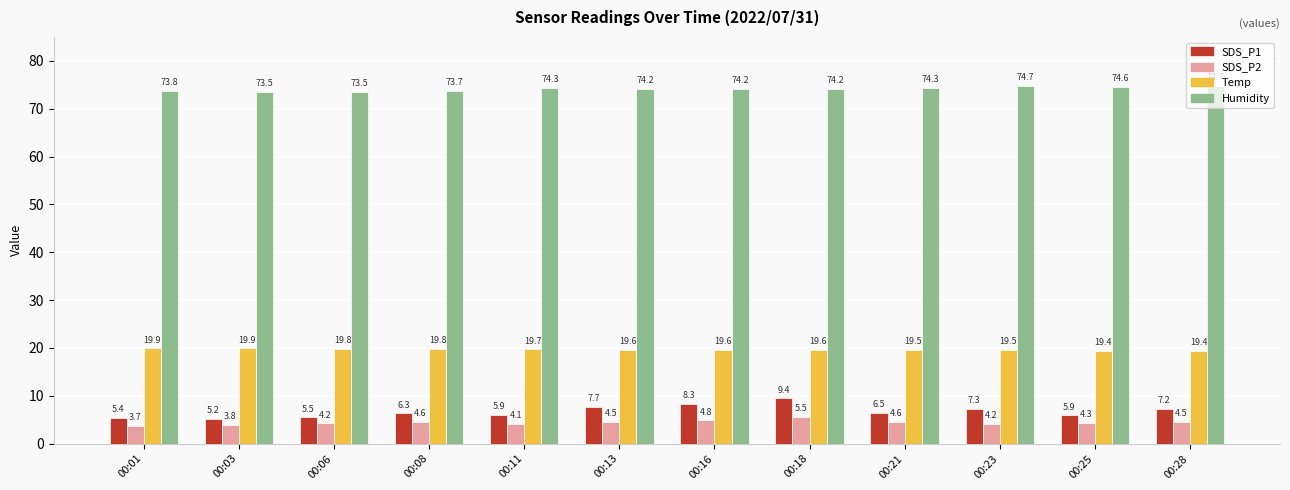

What is the spread (max minus min) of values at 00:03?

69.7